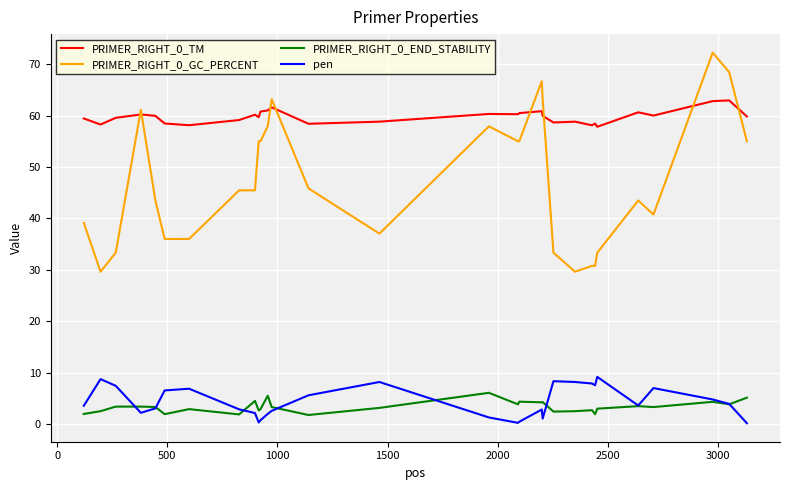

How many lines are shown in the chart?

4